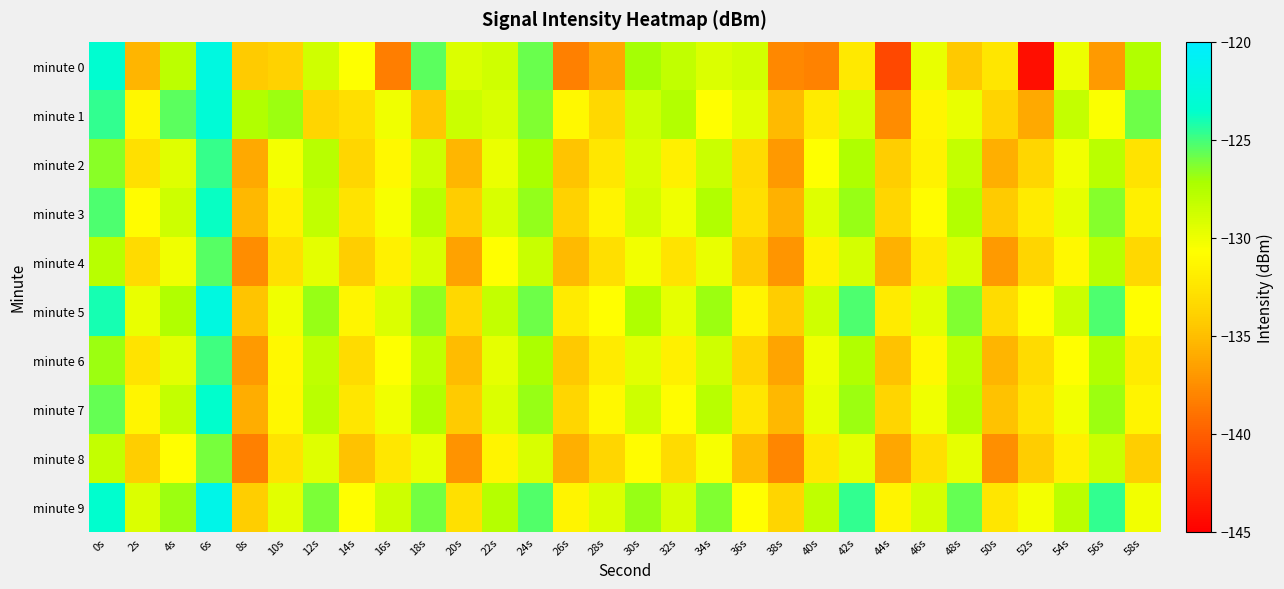

What is the greatest value displayed?

-121.6